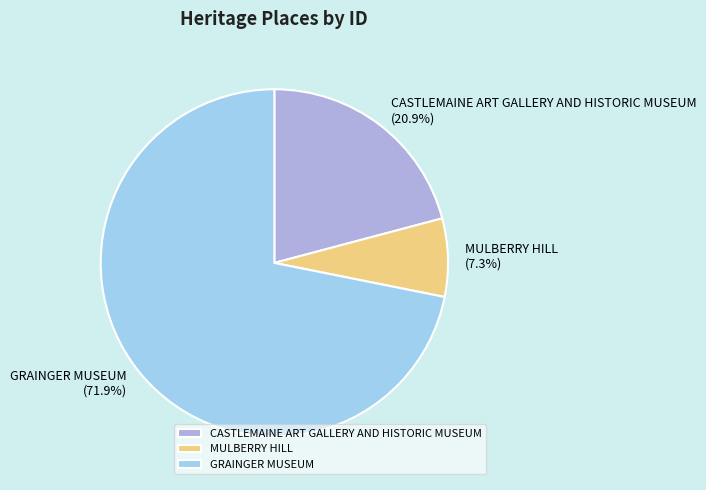

Rank the categories by value from highest to lowest.

GRAINGER MUSEUM, CASTLEMAINE ART GALLERY AND HISTORIC MUSEUM, MULBERRY HILL